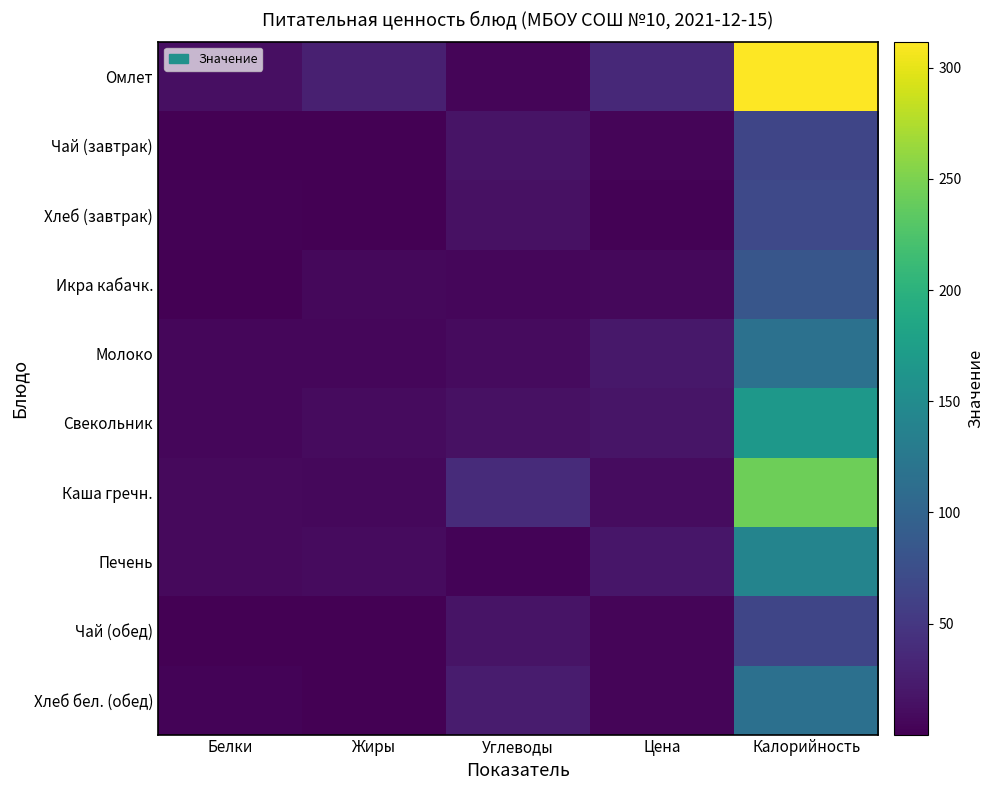

What is the greatest value displayed?

311.8